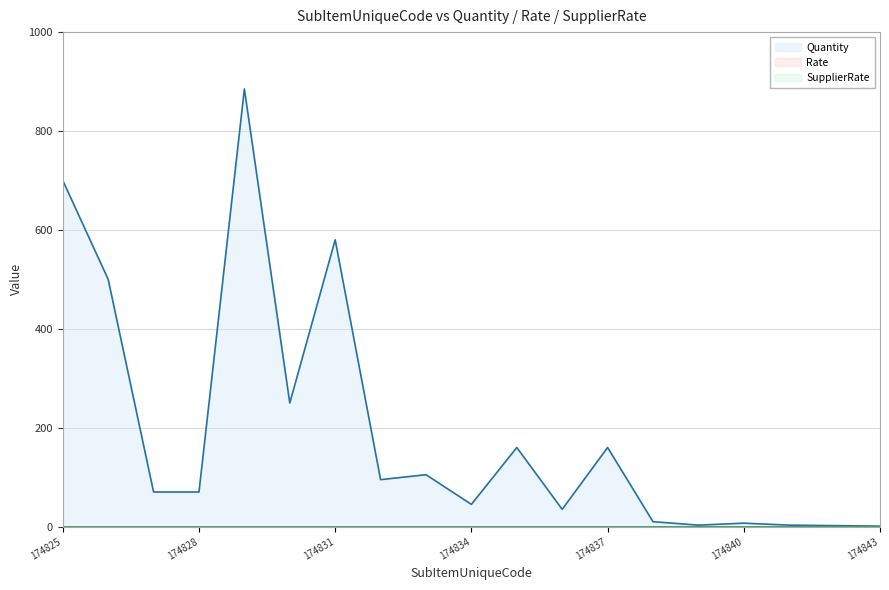

Rank the categories by Quantity value from highest to lowest.

174829, 174825, 174831, 174826, 174830, 174835, 174837, 174833, 174832, 174827, 174828, 174834, 174836, 174838, 174840, 174839, 174841, 174842, 174843